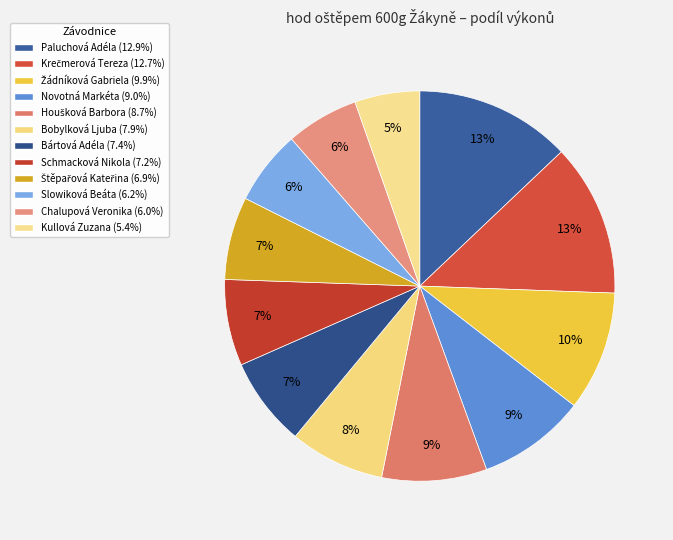

Does Kullová Zuzana represent more than half of the total?

No